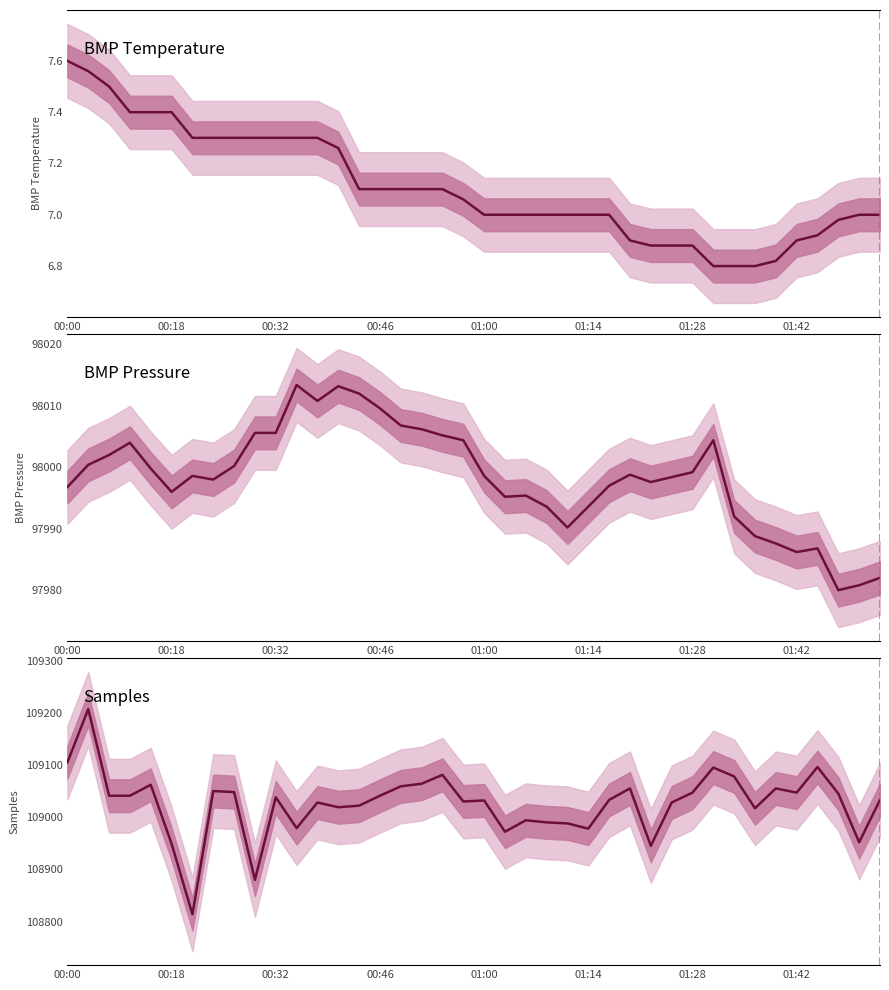

Is the value of BMP Pressure at 30 greater than the value of Samples at 37?

No